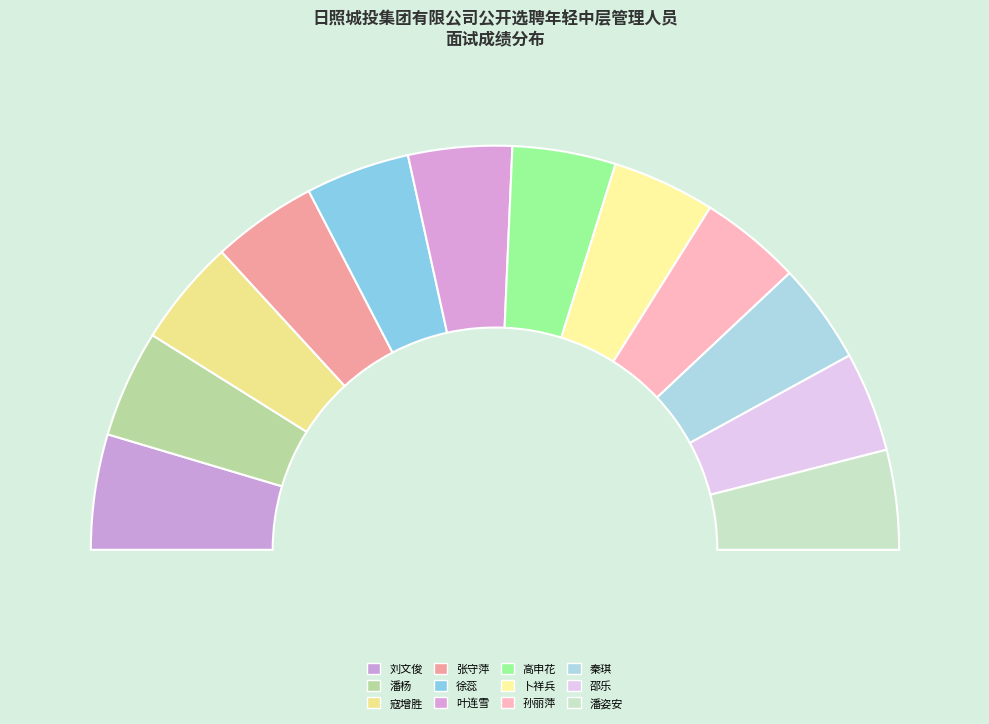

How many segments does this pie chart have?

12